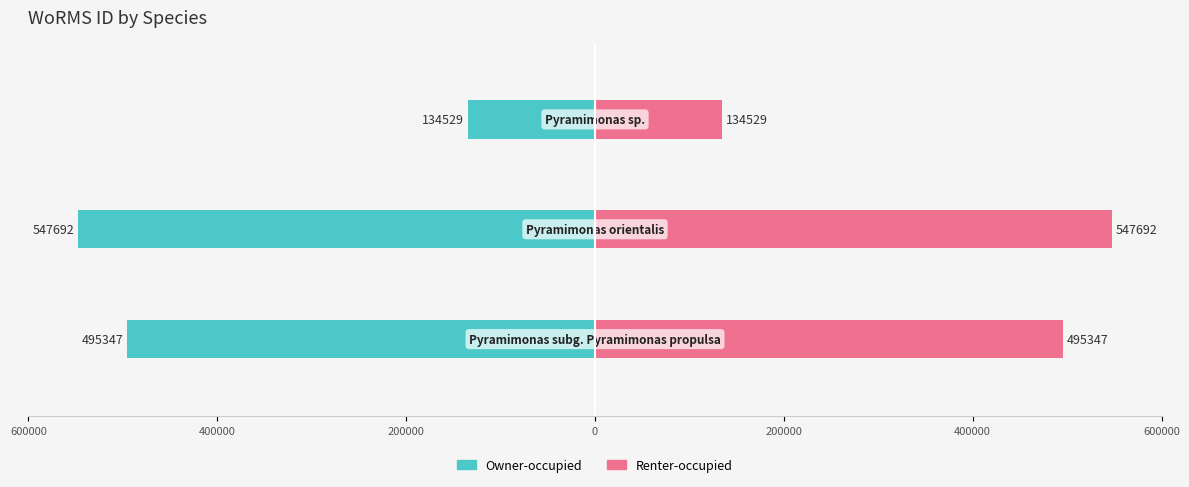

Reading left to right, extract all data points from this chart.

Owner-occupied: -495347	-547692	-134529
Renter-occupied: 495347	547692	134529